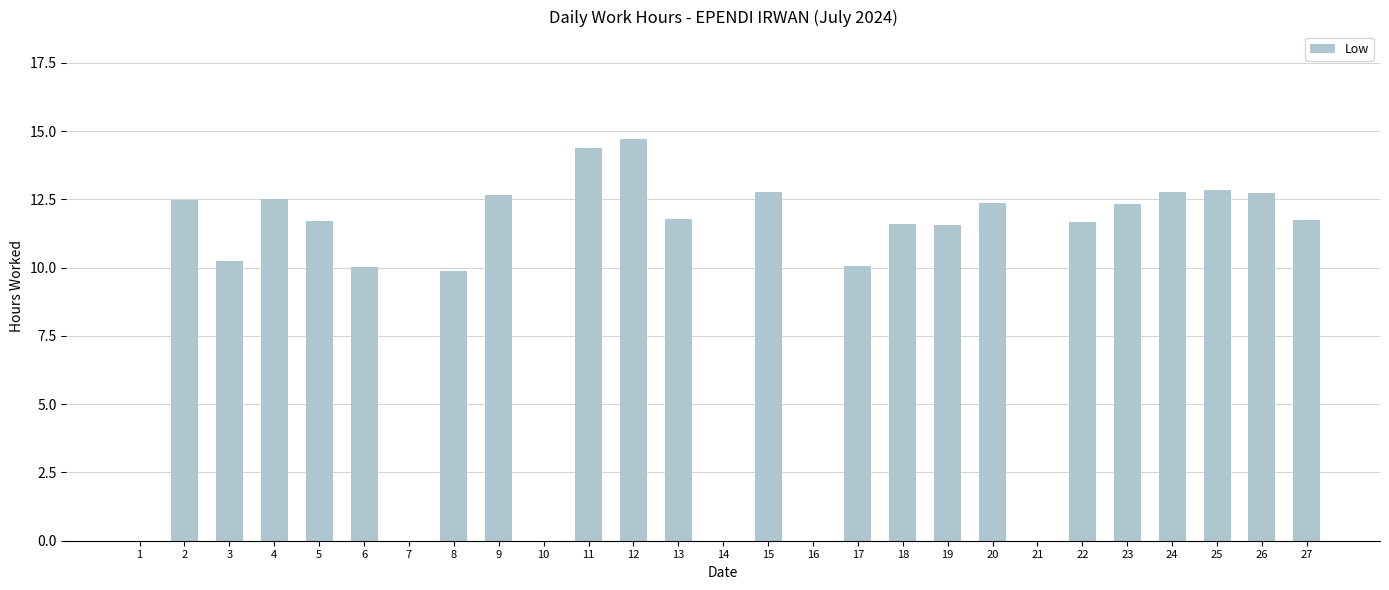

What is the change in value from 3 to 17?

-0.2